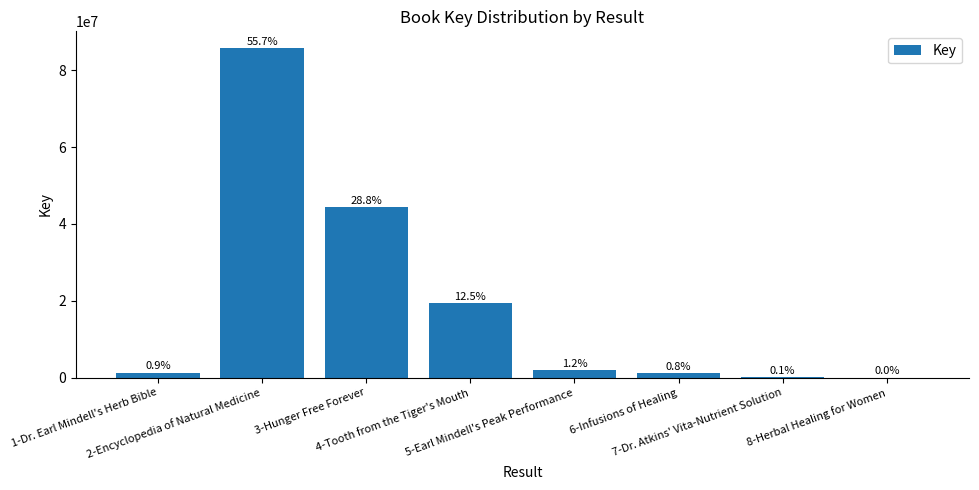

What is the label of the 4th bar from the right?

5-Earl Mindell's Peak Performance